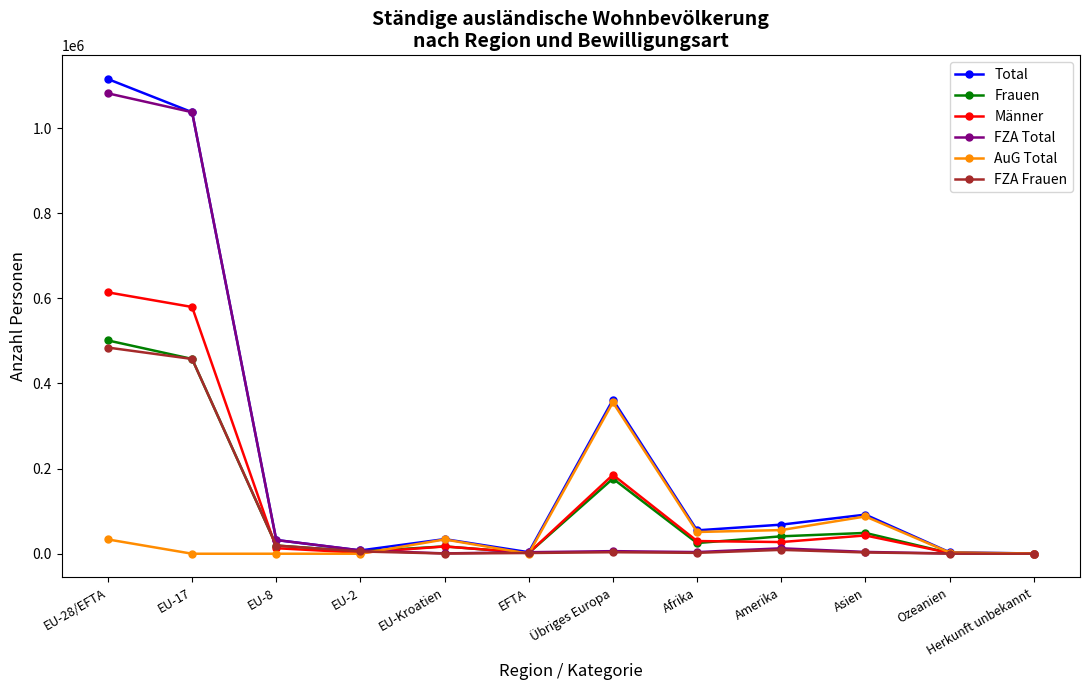

True or false: Männer has a value of 2433 at EU-2.

True